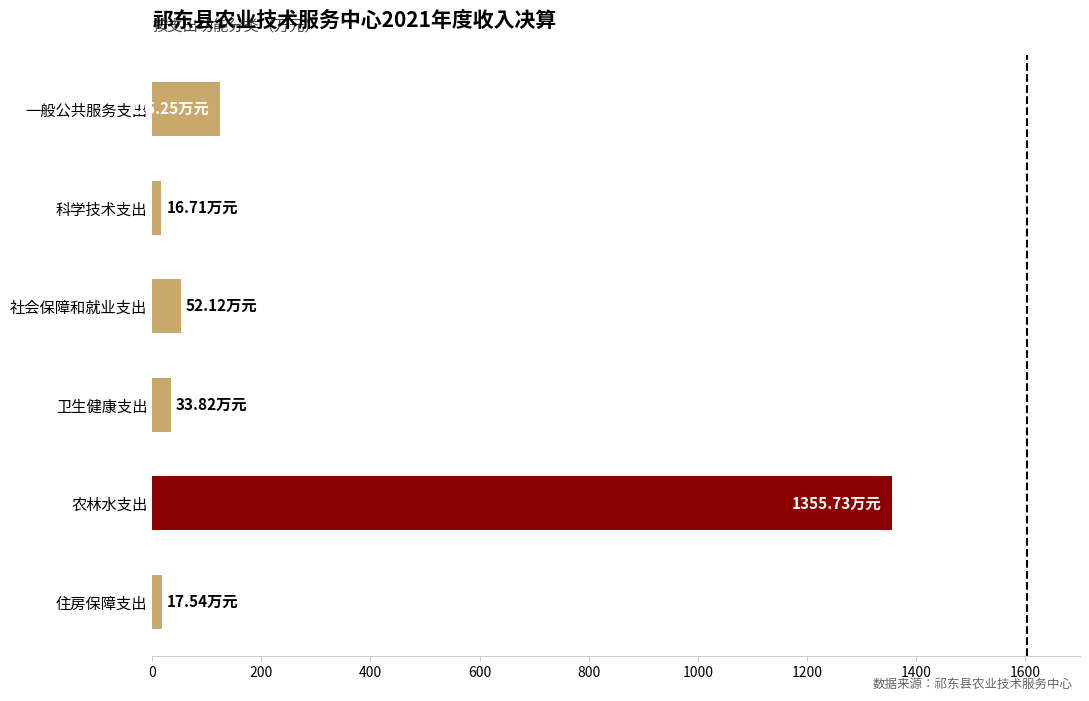

How many series are shown in this chart?

1